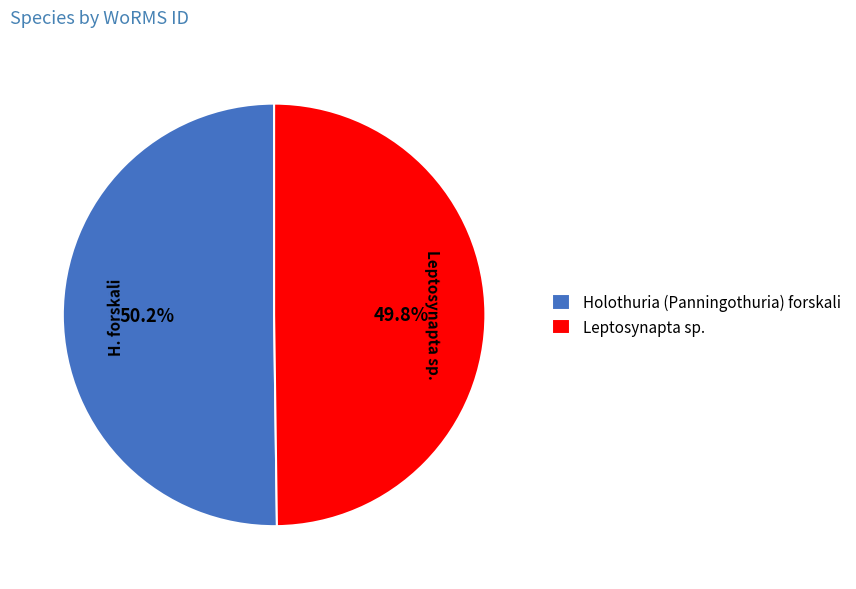

What is the ratio of the value at Holothuria (Panningothuria) forskali to the value at Leptosynapta sp.?

1.0